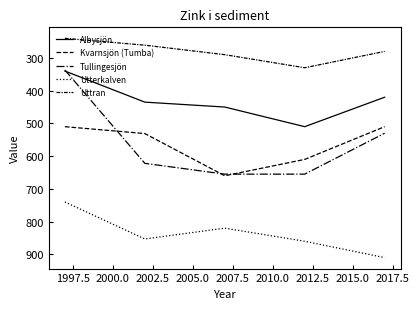

How many lines are shown in the chart?

5